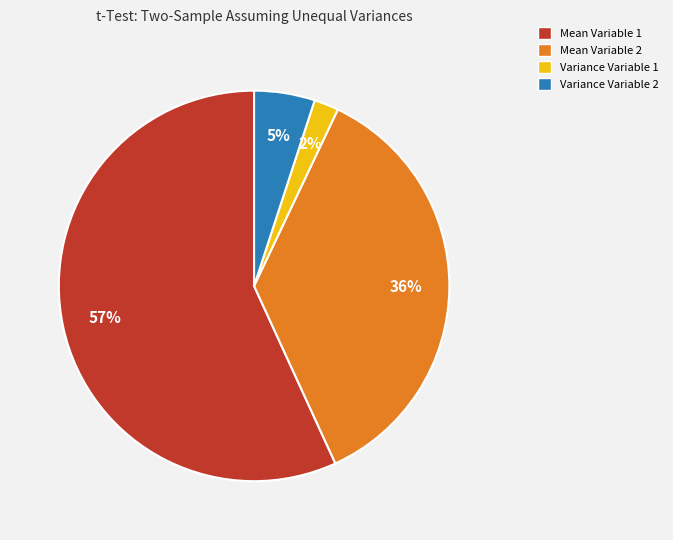

To the nearest percent, what is the difference between the largest and smallest slice percentages?

55%